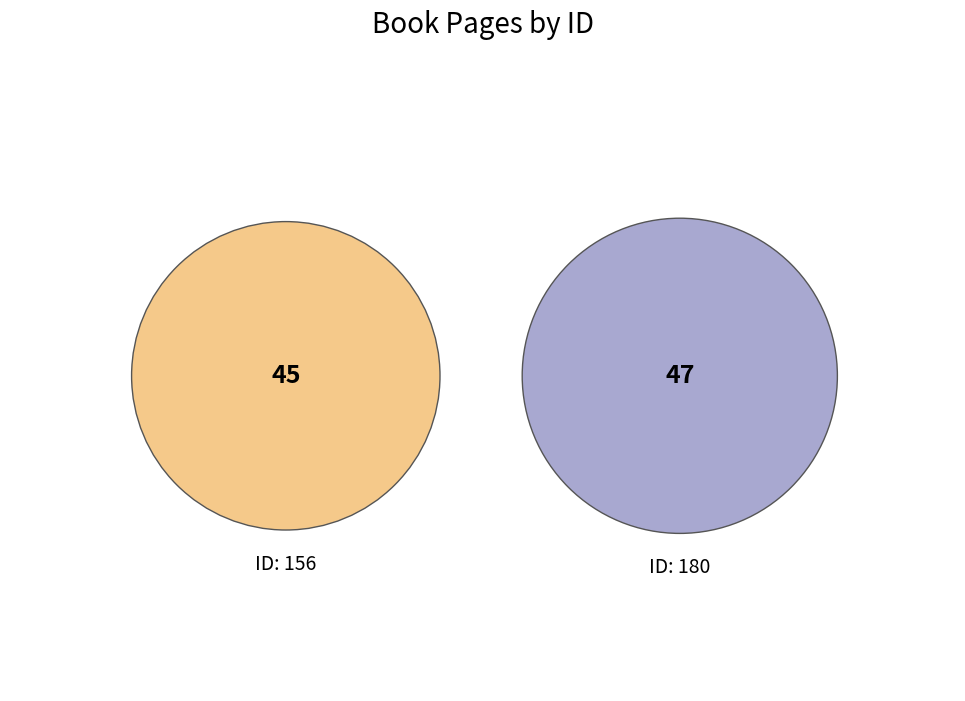

To the nearest percent, what is the difference between the 156 and 180 slice percentages?

2%